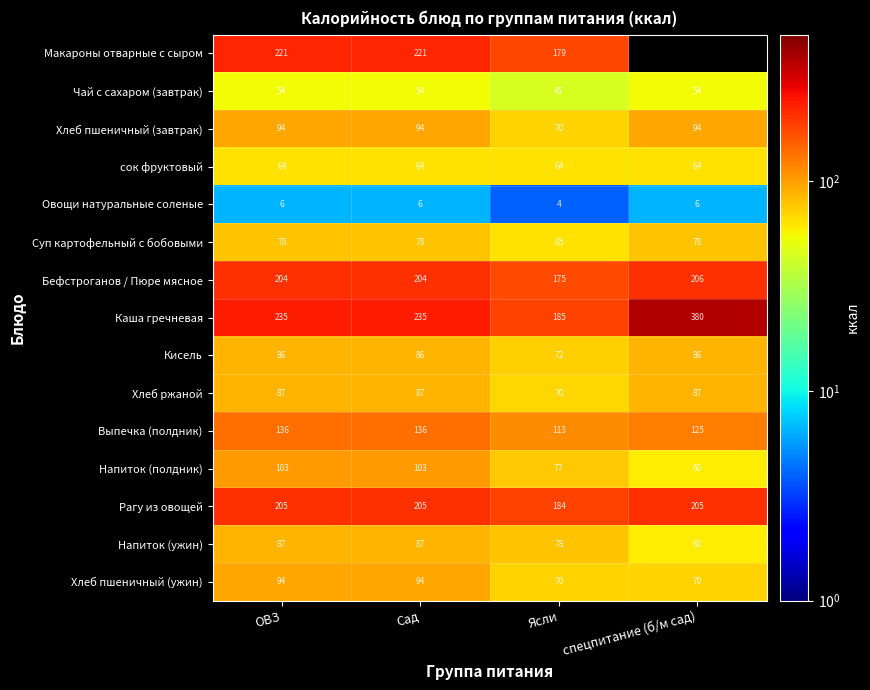

Which series changed the most between Сад and Ясли?

Каша гречневая